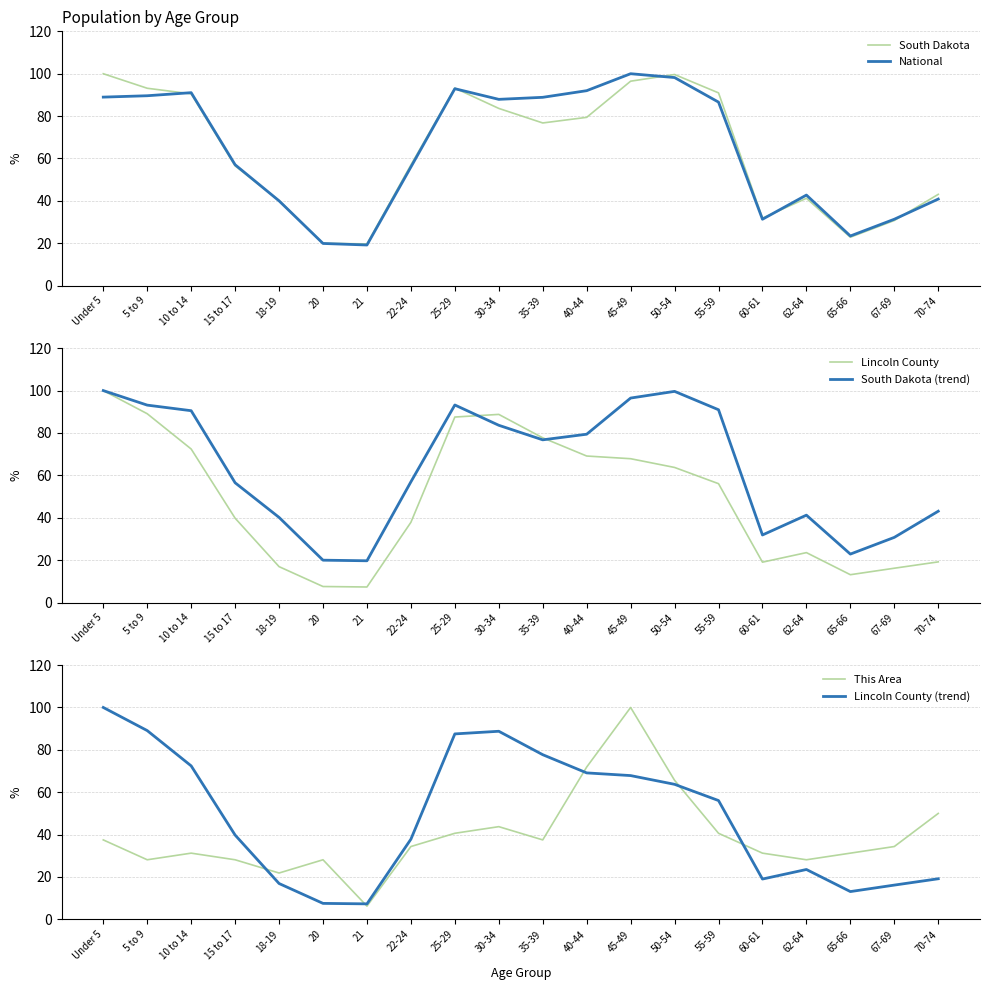

The value of South Dakota at 70-74 is 56.8. True or false?

False